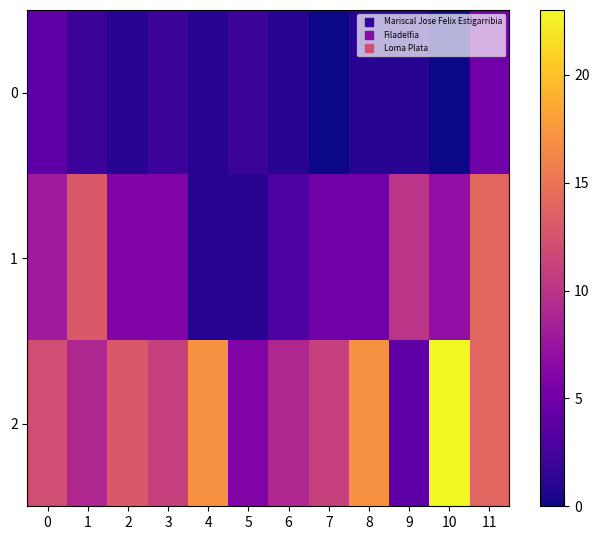

Reading left to right, extract all data points from this chart.

0: 0=4	1=2	2=1	3=2	4=1	5=2	6=1	7=0	8=1	9=1	10=0	11=5
1: 0=8	1=13	2=6	3=6	4=1	5=1	6=3	7=5	8=5	9=10	10=7	11=14
2: 0=12	1=9	2=13	3=11	4=17	5=6	6=9	7=11	8=17	9=4	10=23	11=14